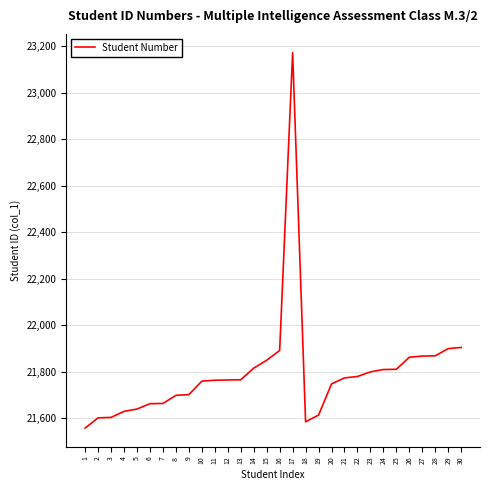

Is it true that the value at 30 is 38719?

False